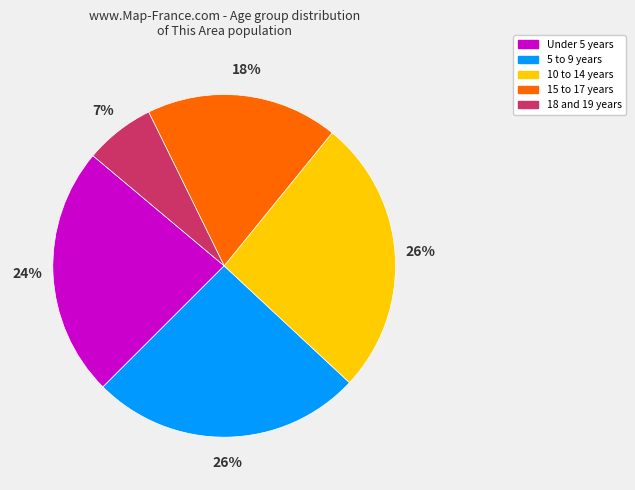

Is the sum of 10 to 14 years and 15 to 17 years greater than half?

No